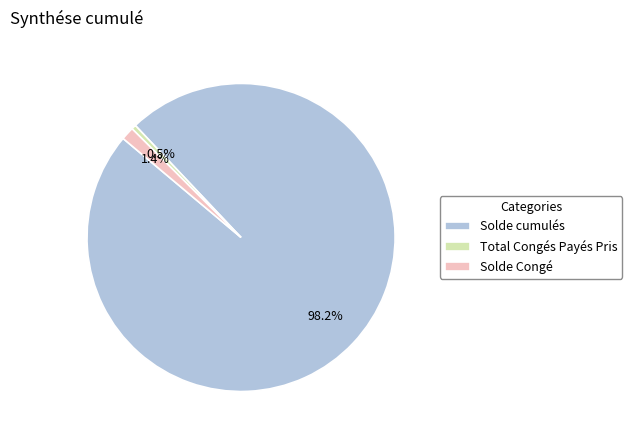

What is the largest slice in the pie chart?

Solde cumulés